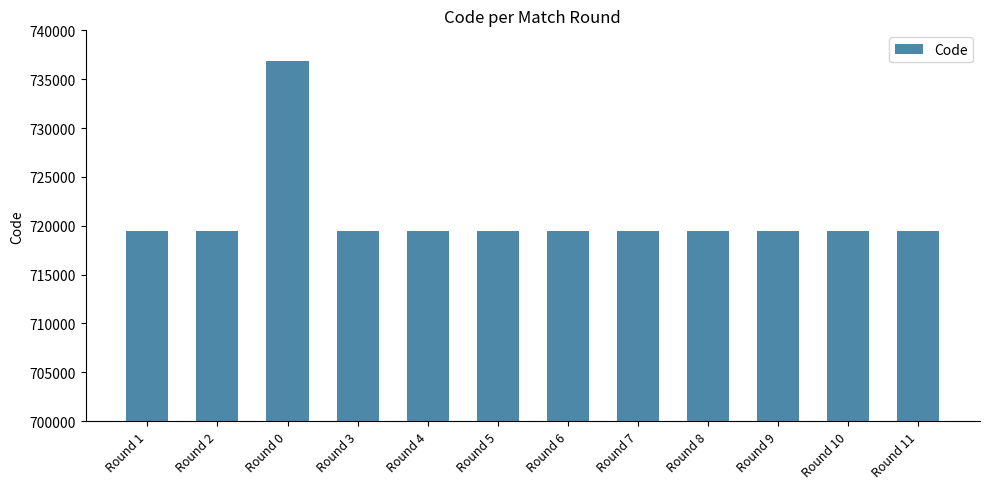

What is the value of the 4th bar from the left?

719439